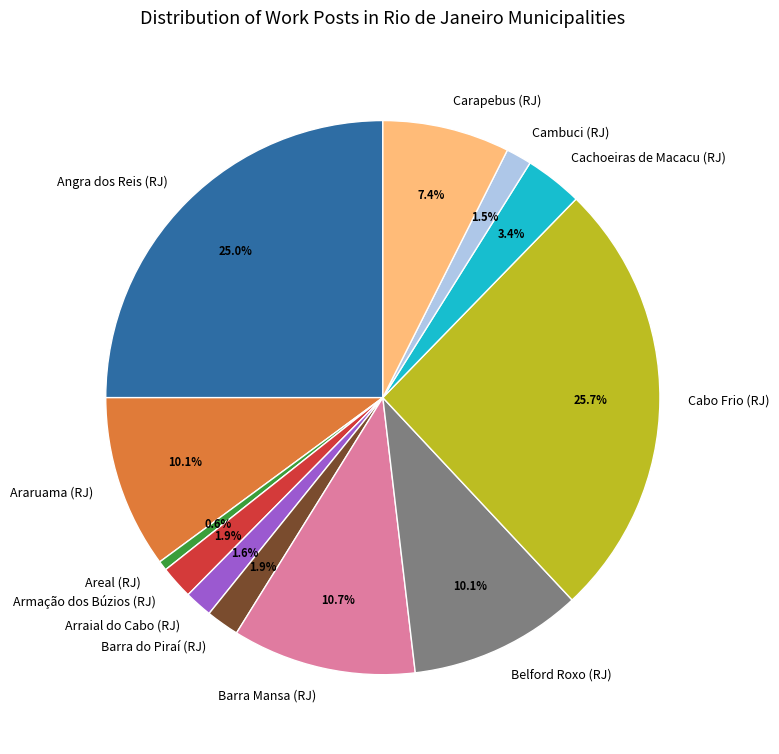

Count the number of slices in the pie.

12